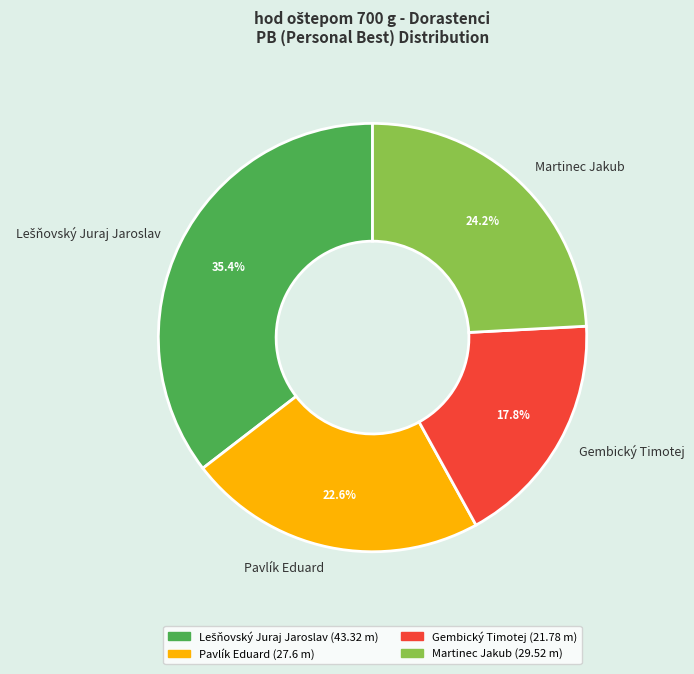

To the nearest percent, what is the difference between the largest and smallest slice percentages?

18%